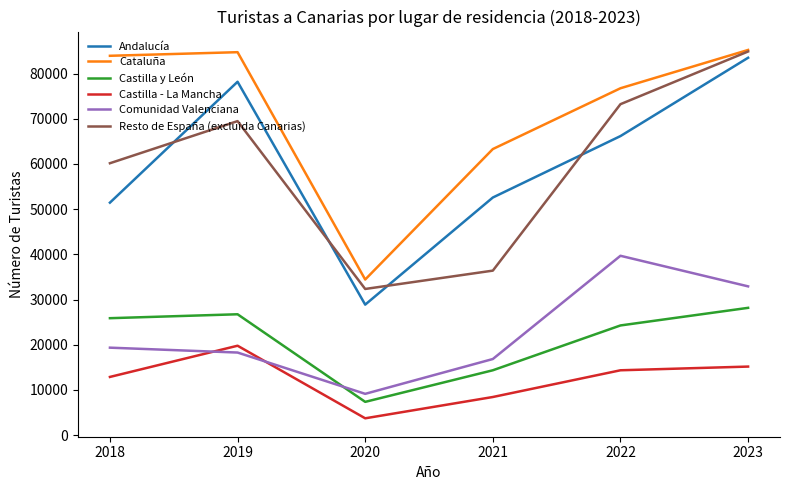

At which category does Resto de España (excluida Canarias) reach its first local peak?

2019